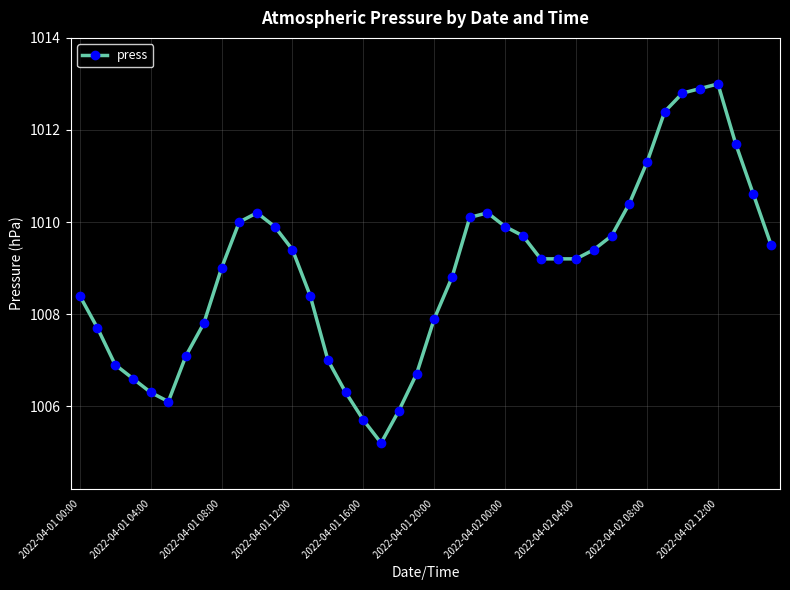

What is the value of the 9th point from the left?

1009.0